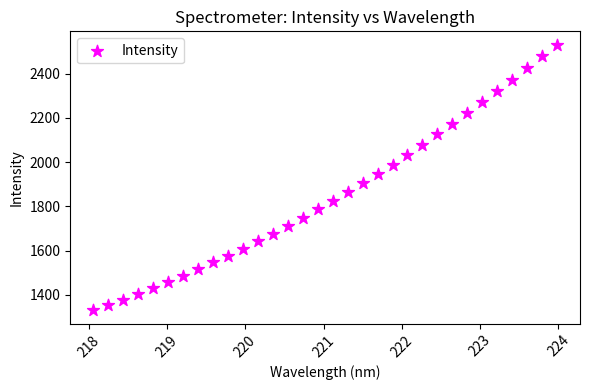

What is the range of X values (max minus min)?

5.9